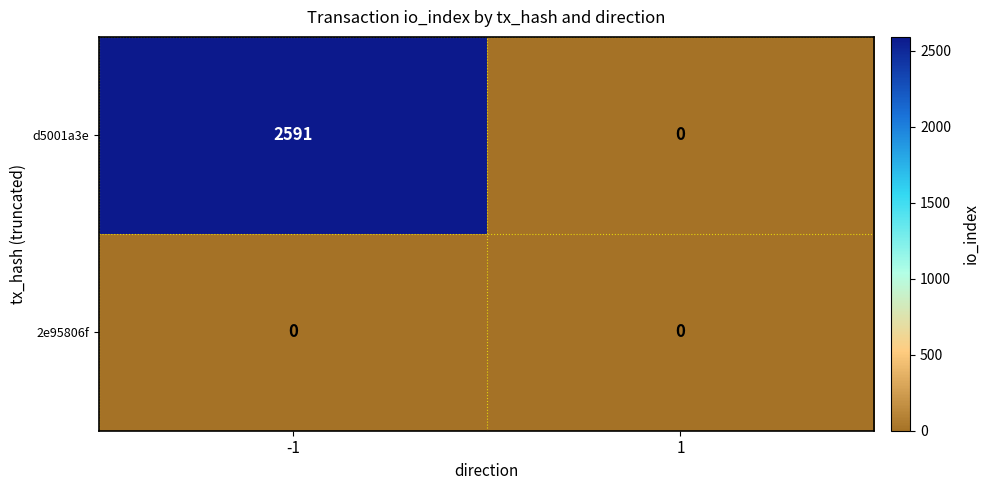

At how many categories does at least one series exceed 820?

1